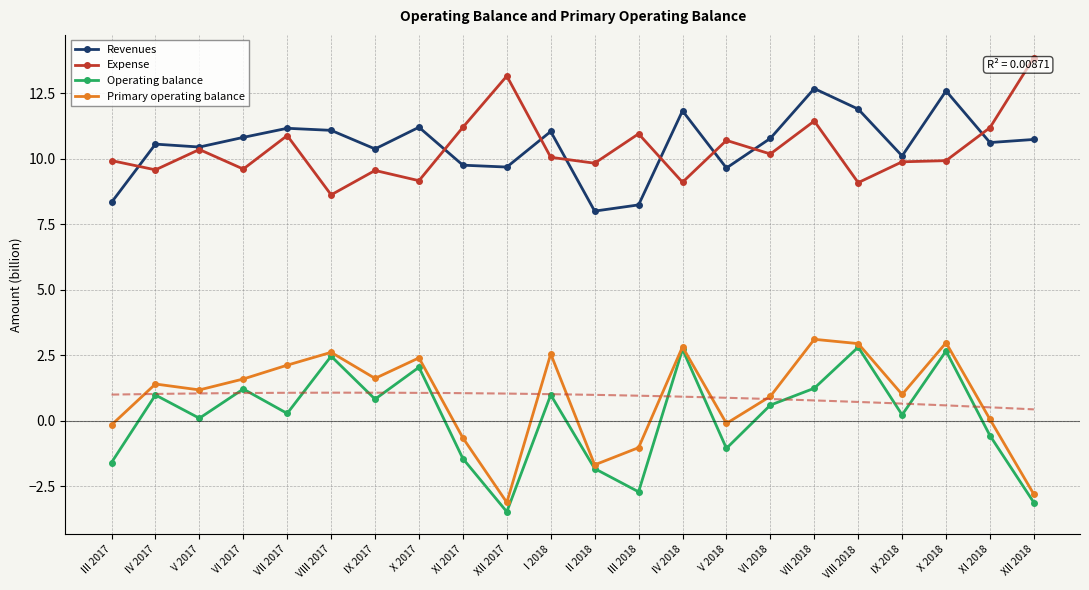

Rank the series by their maximum value, from highest to lowest.

Expense, Revenues, Primary operating balance, Operating balance